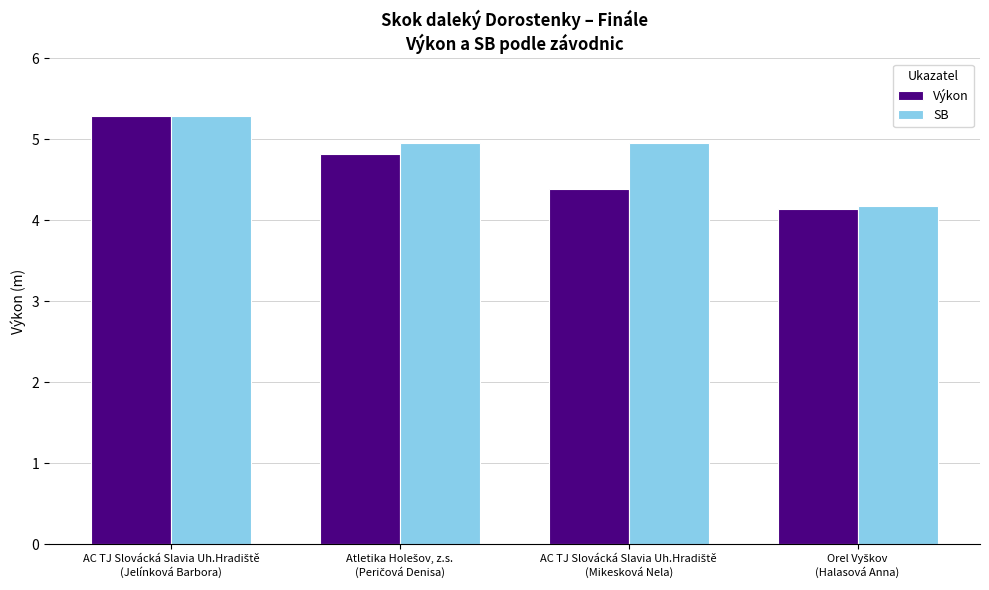

List the series in order of their overall mean, lowest first.

Výkon, SB